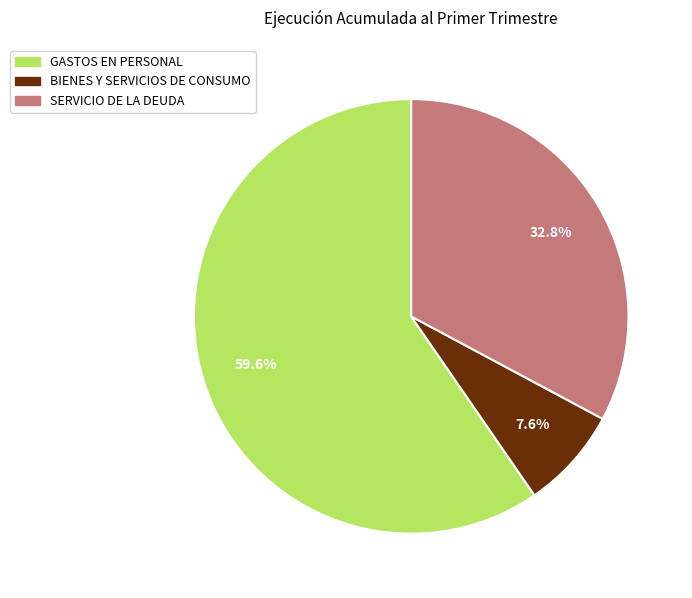

Which has a higher value, GASTOS EN PERSONAL or BIENES Y SERVICIOS DE CONSUMO?

GASTOS EN PERSONAL